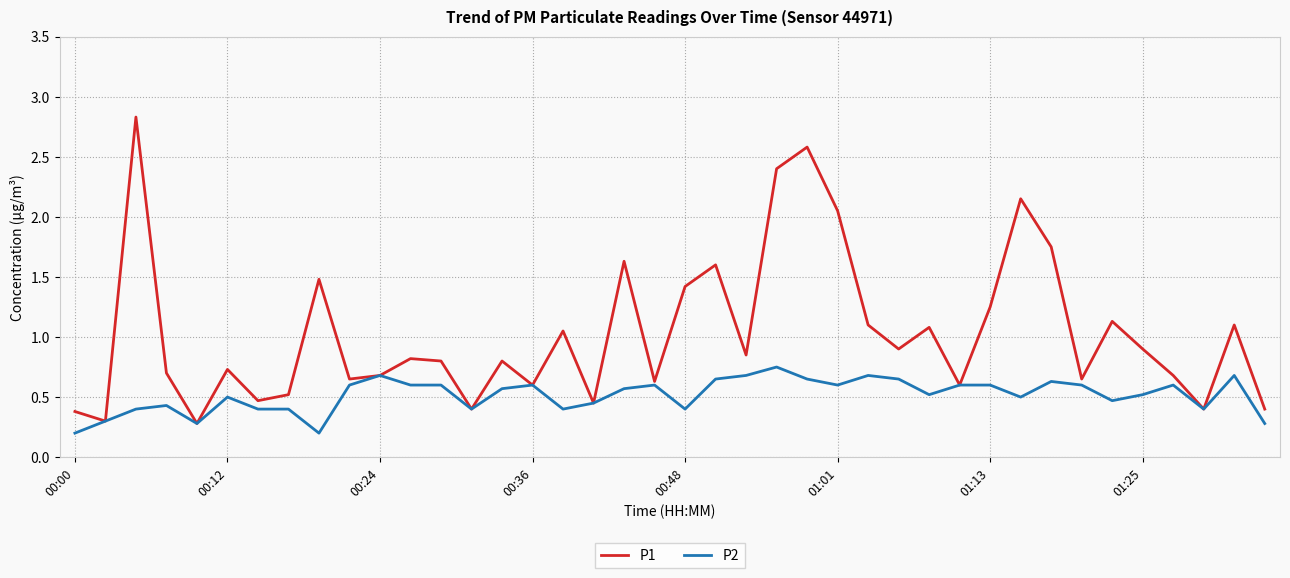

List the series in order of their overall mean, highest first.

P1, P2